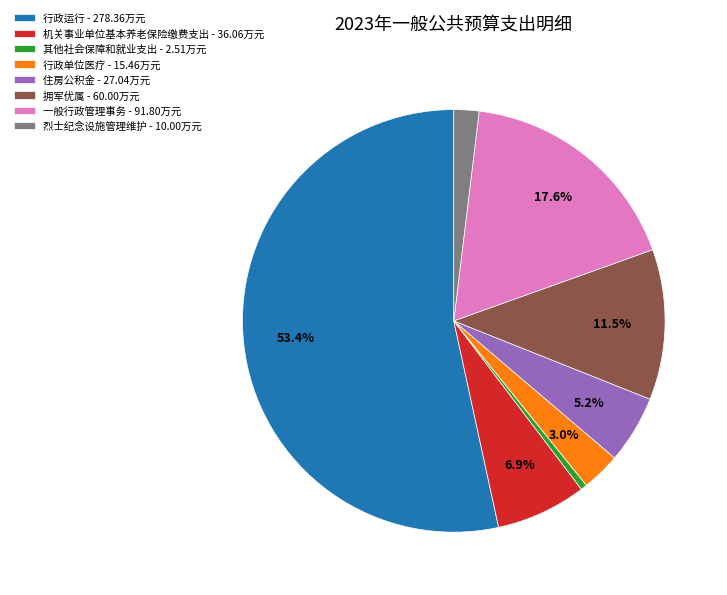

Is the sum of 一般行政管理事务 and 行政单位医疗 greater than half?

No